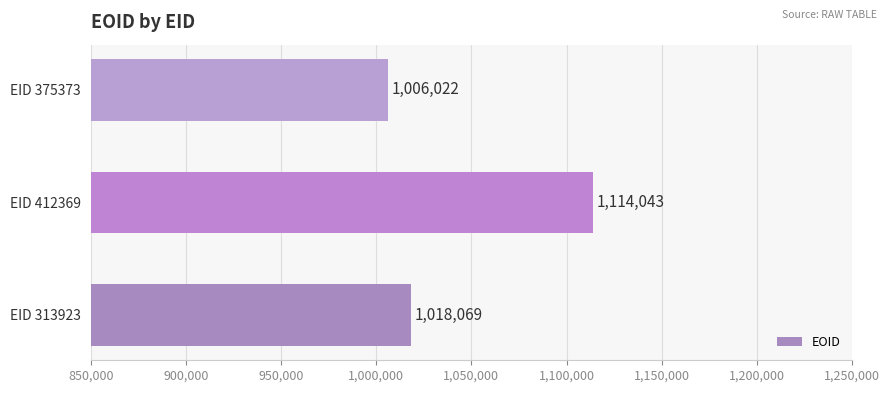

What is the sum of the values at EID 375373 and EID 313923?

2024091